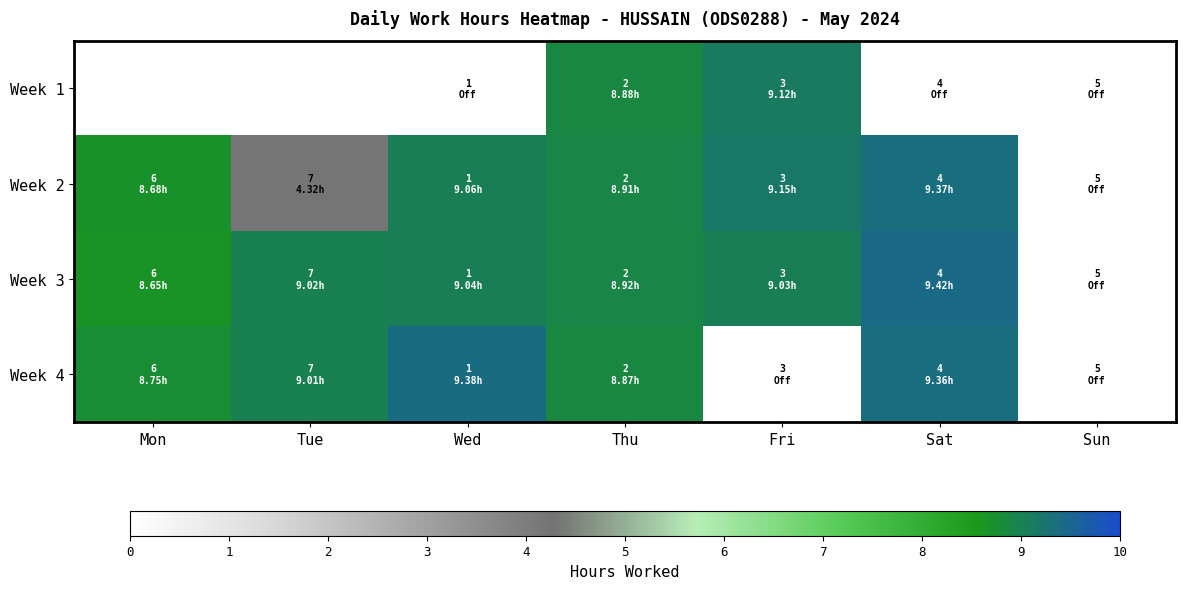

Which category has the lowest value across all series?

Wed